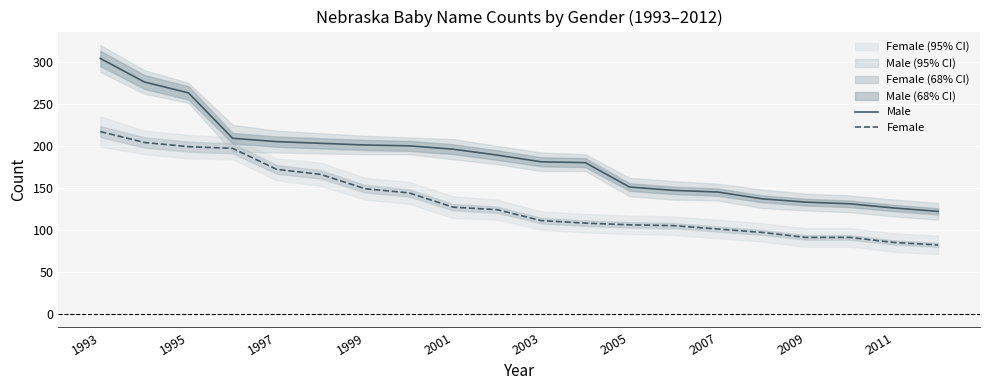

True or false: Female has a value of 172 at 1997.

True